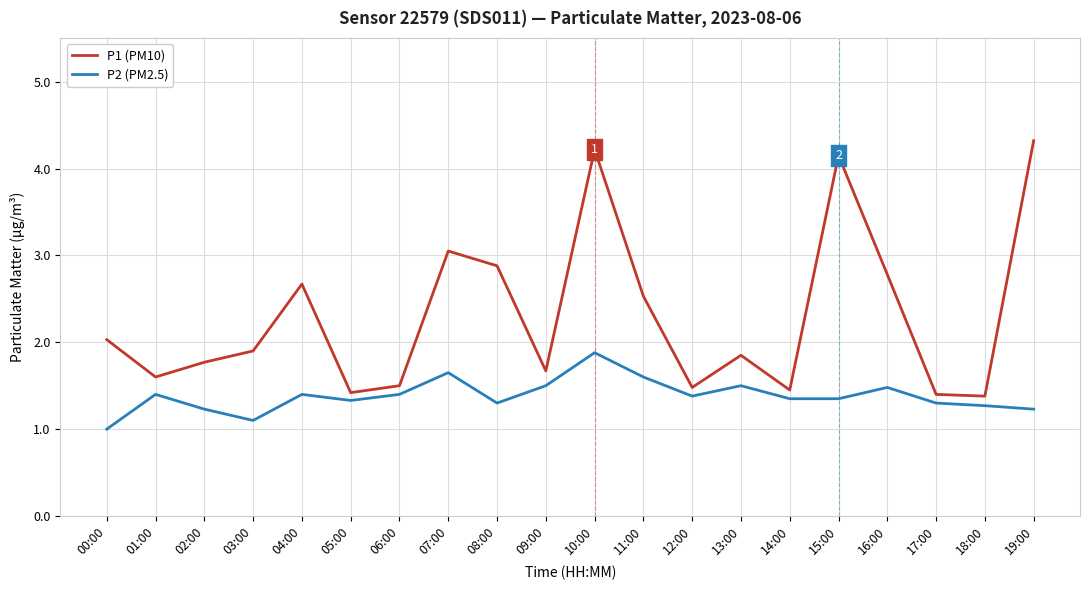

What position from the left is 07:00?

8